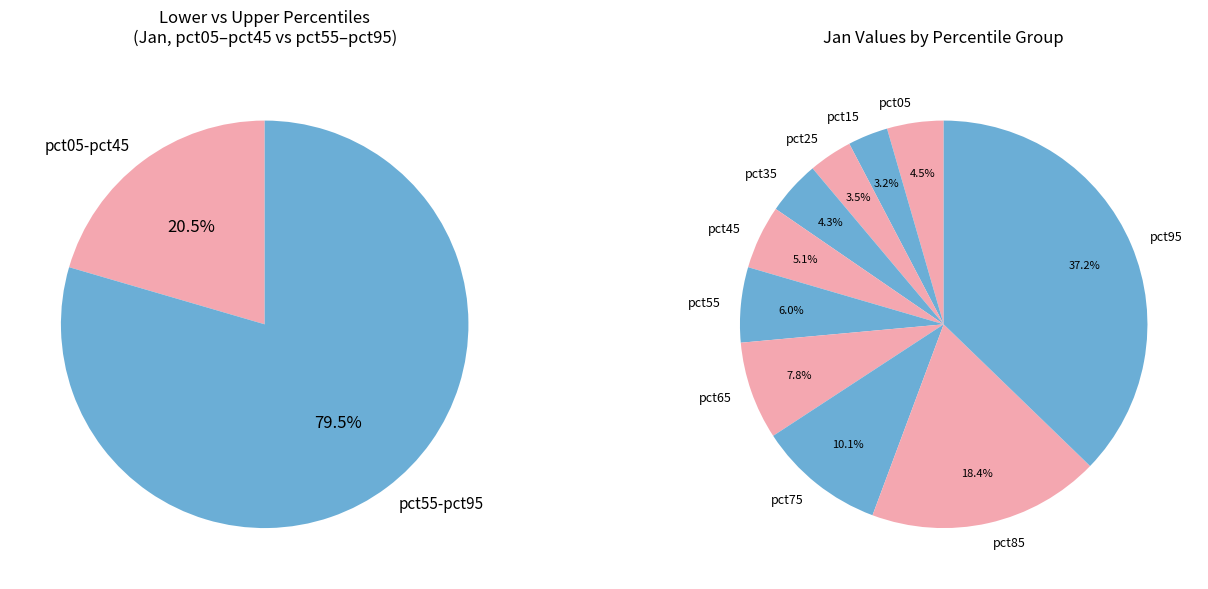

Is it true that pct15 is 3% of the pie?

True